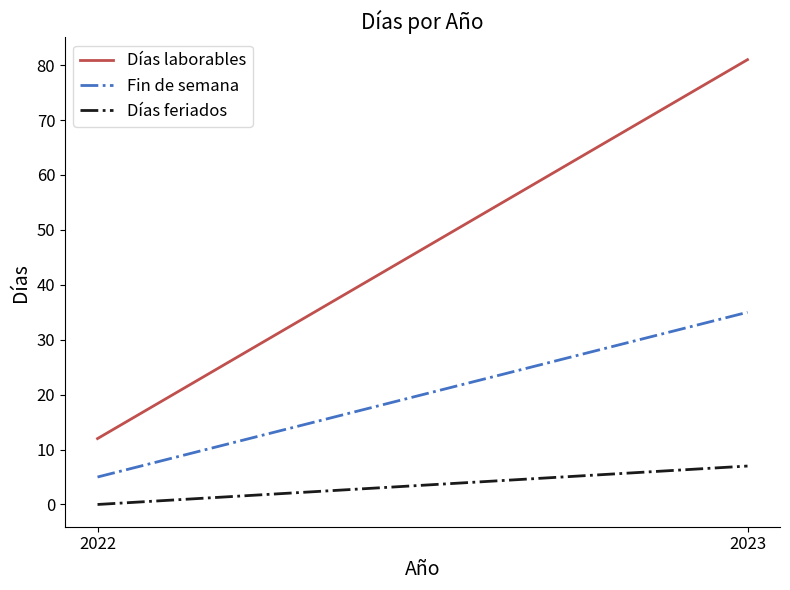

List the series in order of their overall mean, highest first.

Días laborables, Fin de semana, Días feriados